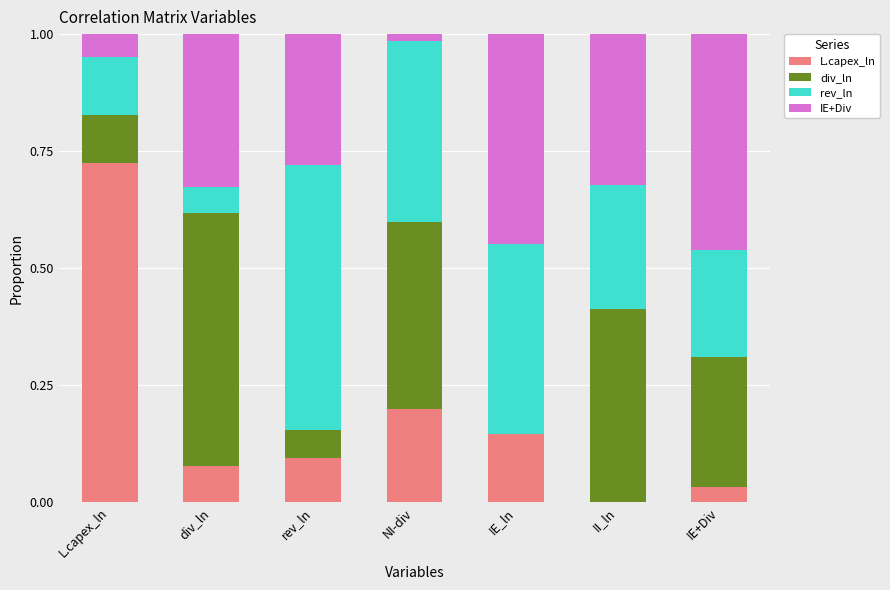

The L.capex_ln series shows 0.1 at div_ln. True or false?

True